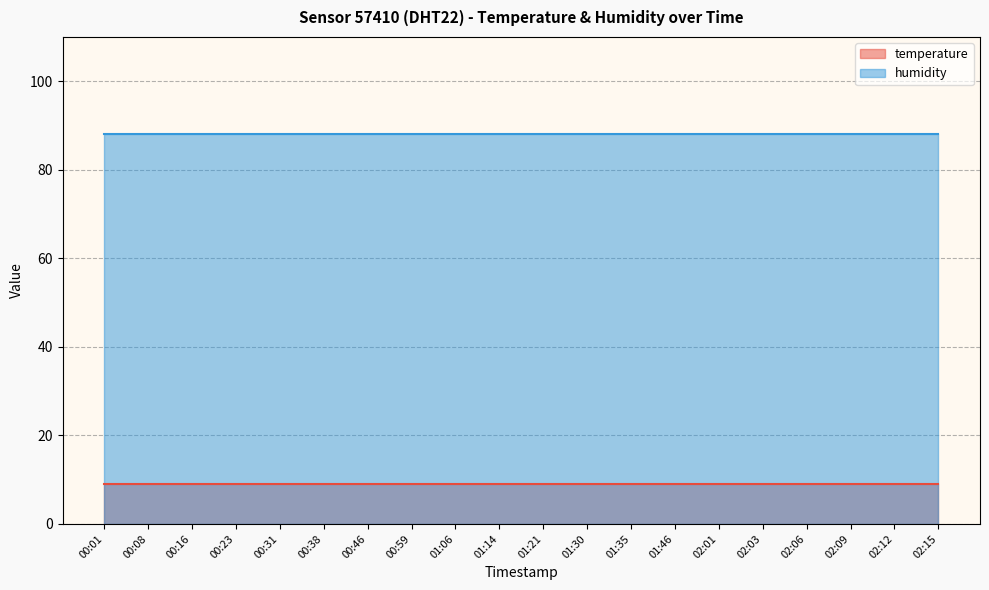

Between 00:08 and 01:21, which series saw the biggest shift?

temperature